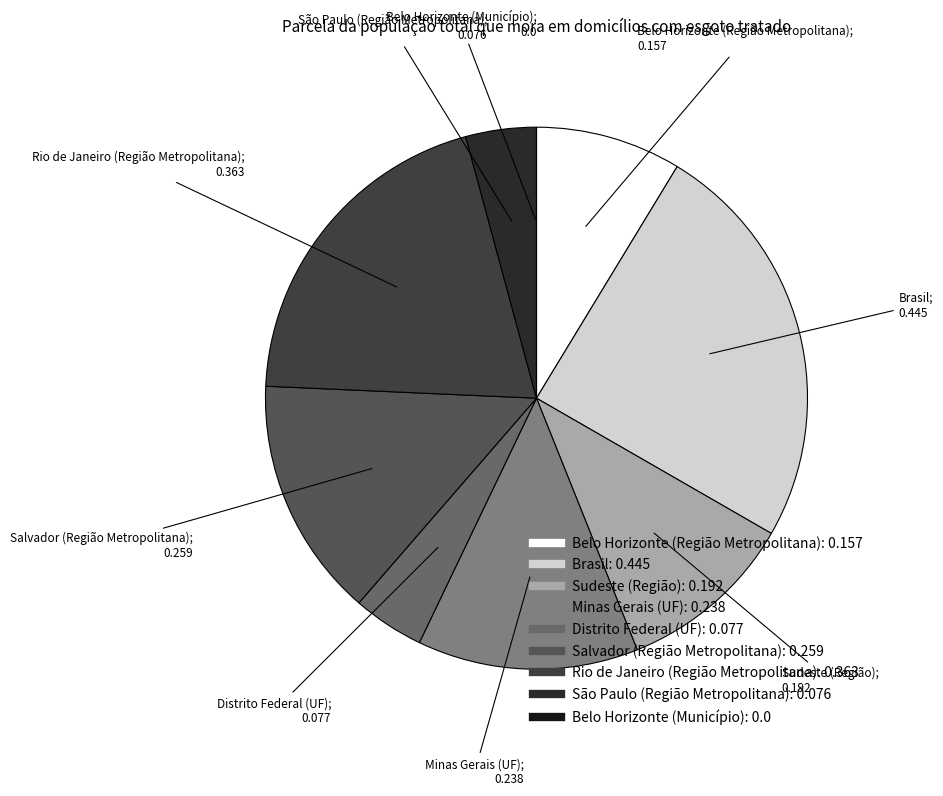

Which slice is the smallest?

Belo Horizonte (Município)